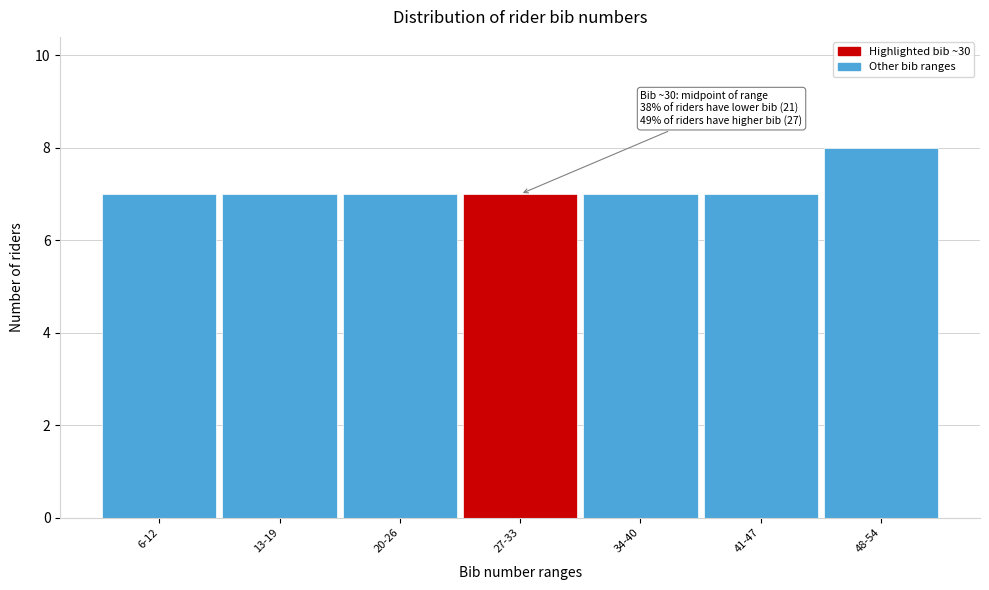

Reading left to right, list all the values displayed in this chart.

7	7	7	7	7	7	8